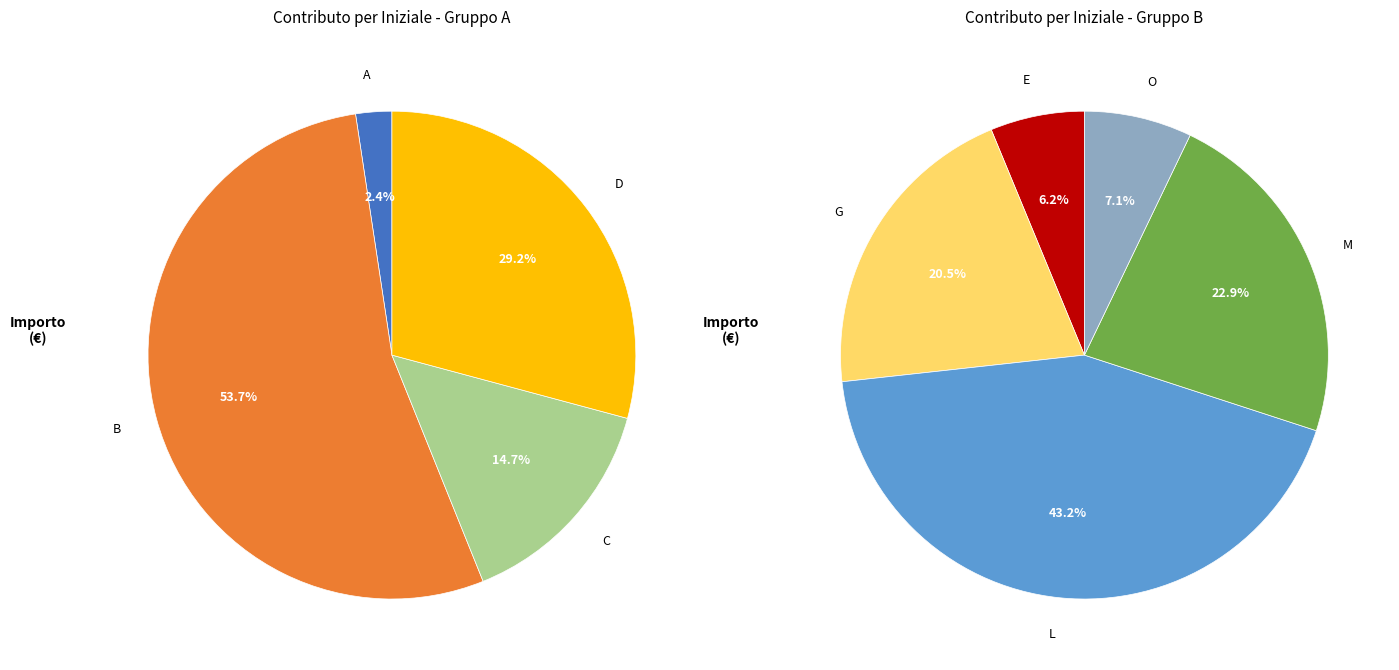

Does any single category account for the majority?

No